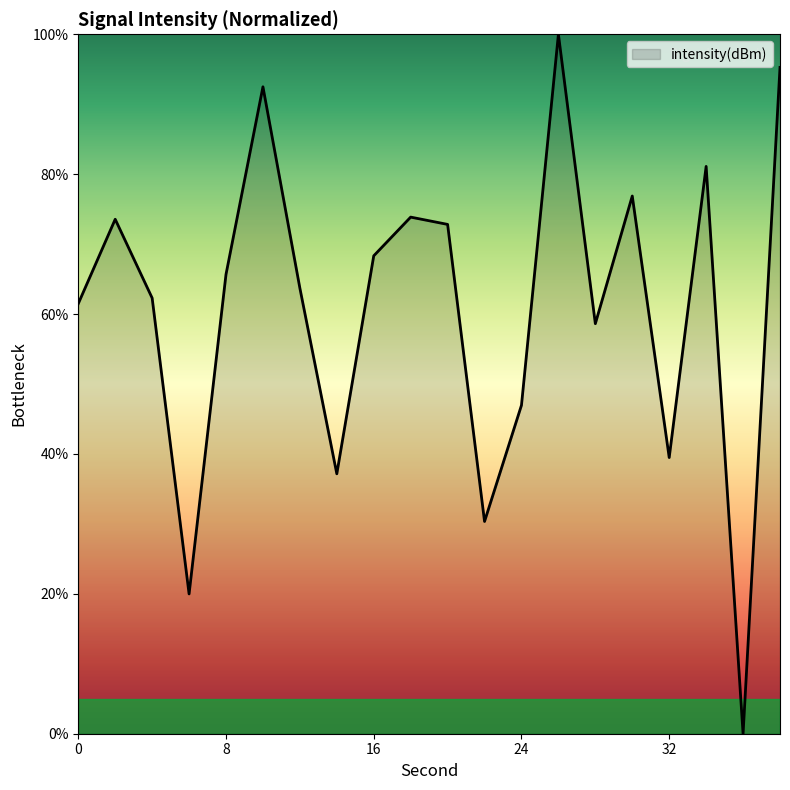

What is the difference between the maximum and minimum values?

100.0